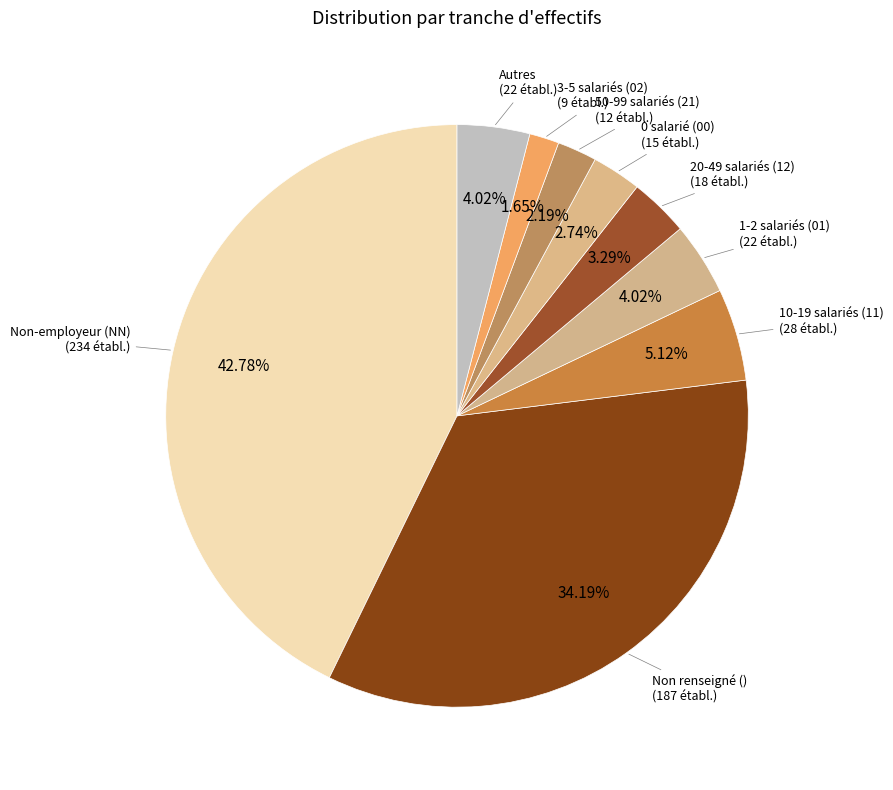

How many slices are in this pie chart?

9